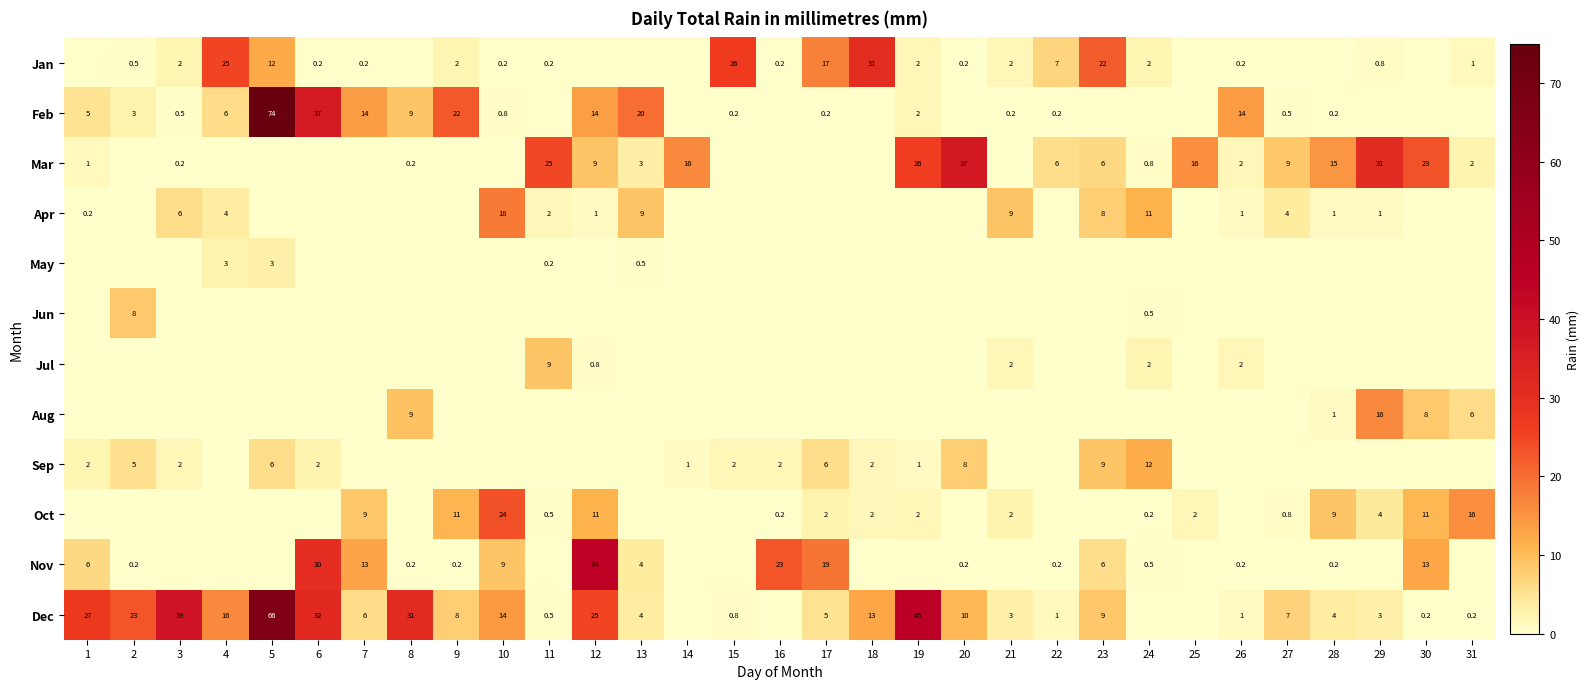

Is the value of Dec at 19 greater than the value of Oct at 9?

Yes